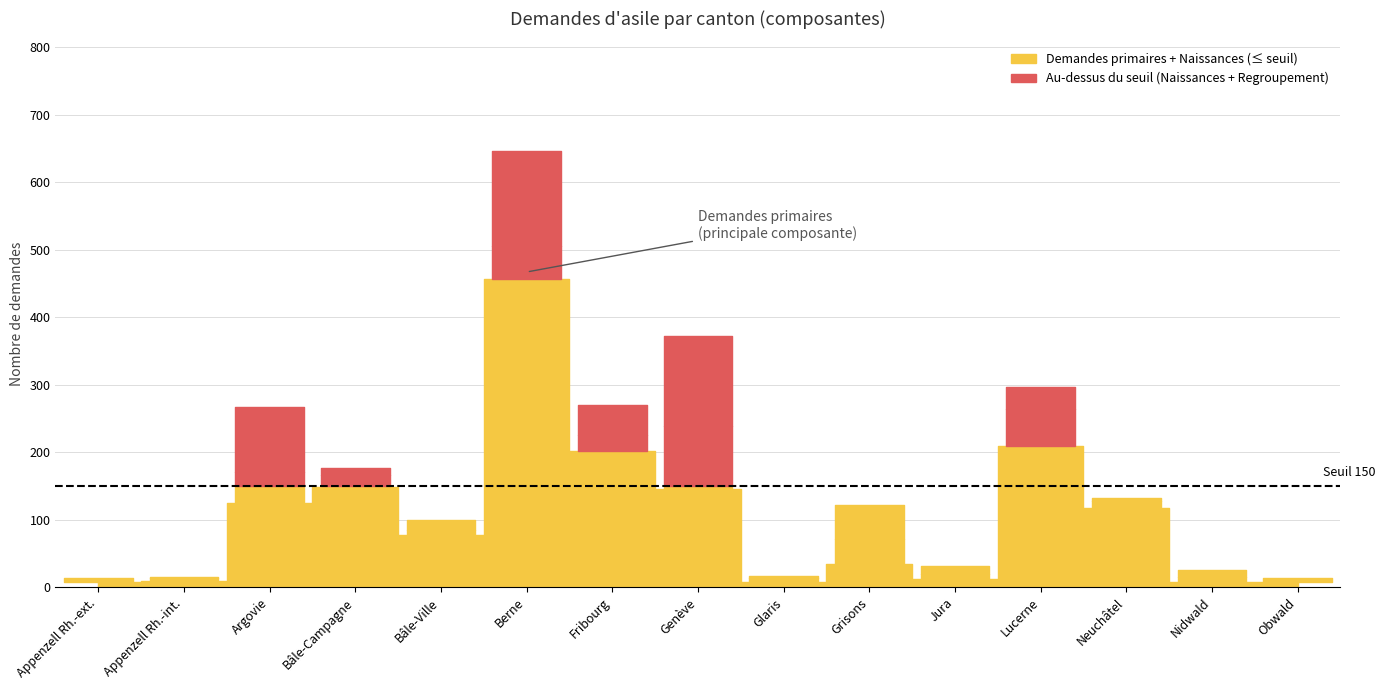

Reading right to left, what are all the values shown in this chart?

Demandes primaires: 8	7	117	209	12	35	8	145	202	457	78	149	125	9	8
Naissances: 6	8	10	55	8	36	5	94	23	48	7	17	45	4	0
Regroupement familial: 0	11	5	33	11	51	3	133	45	142	15	11	97	2	6
Demandes multiples: 0	0	0	0	0	0	0	0	0	0	0	0	0	0	0